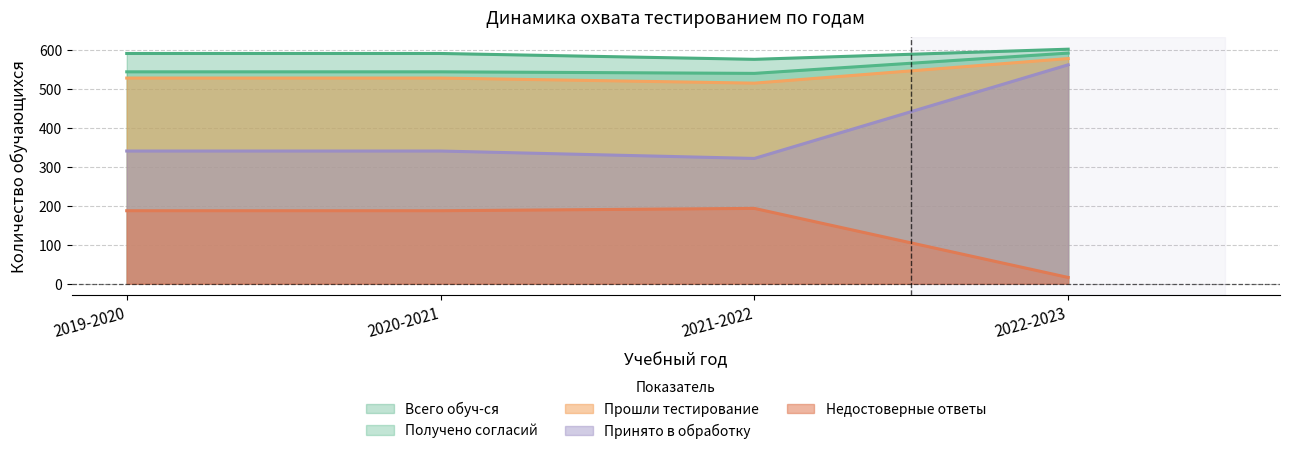

True or false: Получено согласий and Принято в обработку intersect in this chart.

False